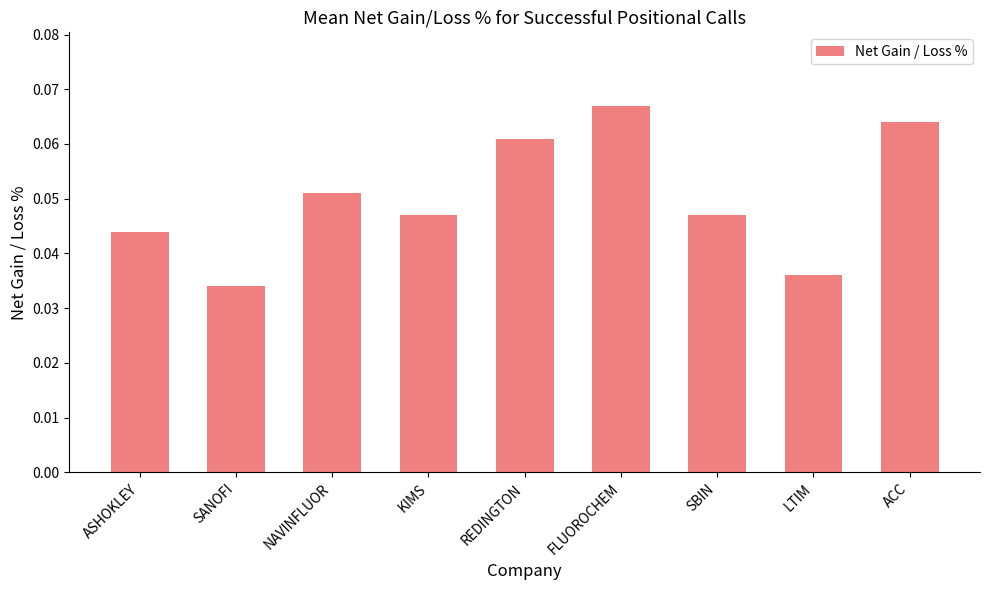

The value at KIMS is 0.1. True or false?

False